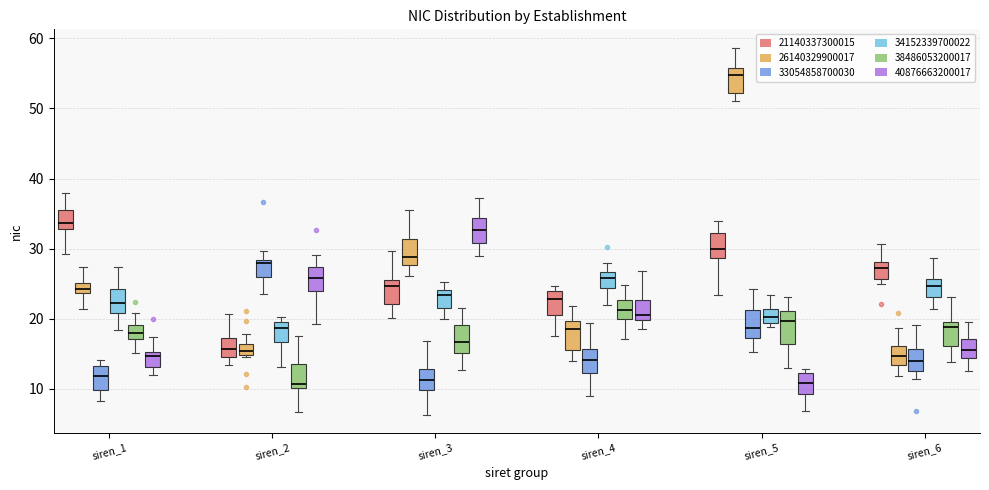

Reading left to right, transcribe this box plot: for each box, give where its median line is, the range the box spans, and where its two whiskers end, as read against the y-axis. The values are not printed on the chart, so give them approximately, as read against the axis.

siren_1 (21140337300015): median 34, box 33 to 35, whiskers 29 to 38
siren_1 (26140329900017): median 24 (inside the box), box 24 to 25, whiskers 21 to 27
siren_1 (33054858700030): median 12, box 10 to 13, whiskers 8 to 14
siren_1 (34152339700022): median 22, box 21 to 24, whiskers 18 to 27
siren_1 (38486053200017): median 18, box 17 to 19, whiskers 15 to 21
siren_1 (40876663200017): median 15 (just below the box's upper edge), box 13 to 15, whiskers 12 to 17
siren_2 (21140337300015): median 16, box 15 to 17, whiskers 13 to 21
siren_2 (26140329900017): median 15 (inside the box), box 15 to 16, whiskers 15 (just below the box's lower edge) to 18
siren_2 (33054858700030): median 28 (just below the box's upper edge), box 26 to 28, whiskers 24 to 30
siren_2 (34152339700022): median 19, box 17 to 20, whiskers 13 to 20 (just above the box's upper edge)
siren_2 (38486053200017): median 11, box 10 to 14, whiskers 7 to 17
siren_2 (40876663200017): median 26, box 24 to 27, whiskers 19 to 29
siren_3 (21140337300015): median 25, box 22 to 26, whiskers 20 to 30
siren_3 (26140329900017): median 29, box 28 to 31, whiskers 26 to 35
siren_3 (33054858700030): median 11, box 10 to 13, whiskers 6 to 17
siren_3 (34152339700022): median 23, box 21 to 24, whiskers 20 to 25
siren_3 (38486053200017): median 17, box 15 to 19, whiskers 13 to 22
siren_3 (40876663200017): median 33, box 31 to 34, whiskers 29 to 37
siren_4 (21140337300015): median 23, box 21 to 24, whiskers 18 to 25
siren_4 (26140329900017): median 19, box 15 to 20, whiskers 14 to 22
siren_4 (33054858700030): median 14, box 12 to 16, whiskers 9 to 19
siren_4 (34152339700022): median 26, box 24 to 27, whiskers 22 to 28
siren_4 (38486053200017): median 21, box 20 to 23, whiskers 17 to 25
siren_4 (40876663200017): median 21, box 20 to 23, whiskers 19 to 27
siren_5 (21140337300015): median 30, box 29 to 32, whiskers 23 to 34
siren_5 (26140329900017): median 55, box 52 to 56, whiskers 51 to 59
siren_5 (33054858700030): median 19, box 17 to 21, whiskers 15 to 24
siren_5 (34152339700022): median 20, box 19 to 21, whiskers 19 (just below the box's lower edge) to 23
siren_5 (38486053200017): median 20, box 16 to 21, whiskers 13 to 23
siren_5 (40876663200017): median 11, box 9 to 12, whiskers 7 to 13
siren_6 (21140337300015): median 27, box 26 to 28, whiskers 25 to 31
siren_6 (26140329900017): median 15, box 13 to 16, whiskers 12 to 19
siren_6 (33054858700030): median 14, box 13 to 16, whiskers 11 to 19
siren_6 (34152339700022): median 25, box 23 to 26, whiskers 21 to 29
siren_6 (38486053200017): median 19, box 16 to 20, whiskers 14 to 23
siren_6 (40876663200017): median 16, box 14 to 17, whiskers 12 to 20